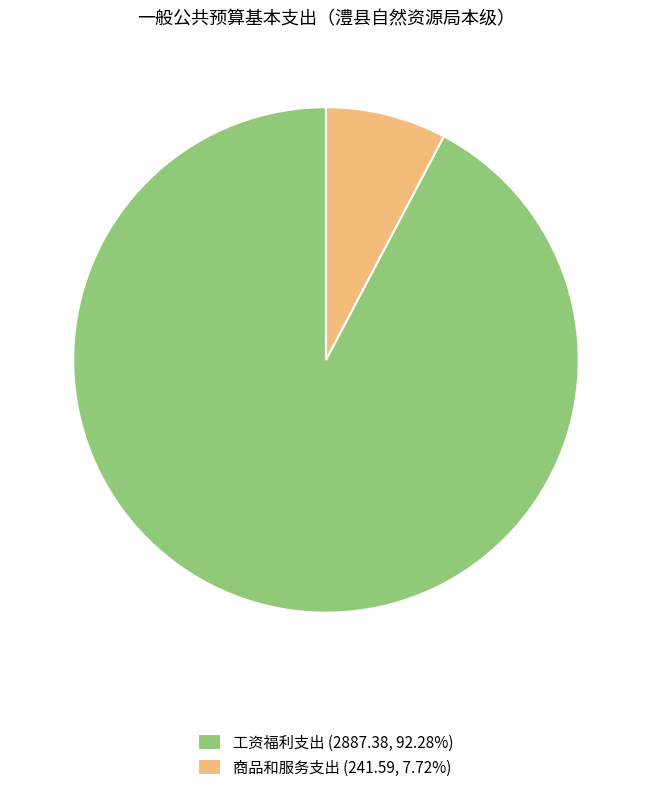

Does any single category account for the majority?

Yes